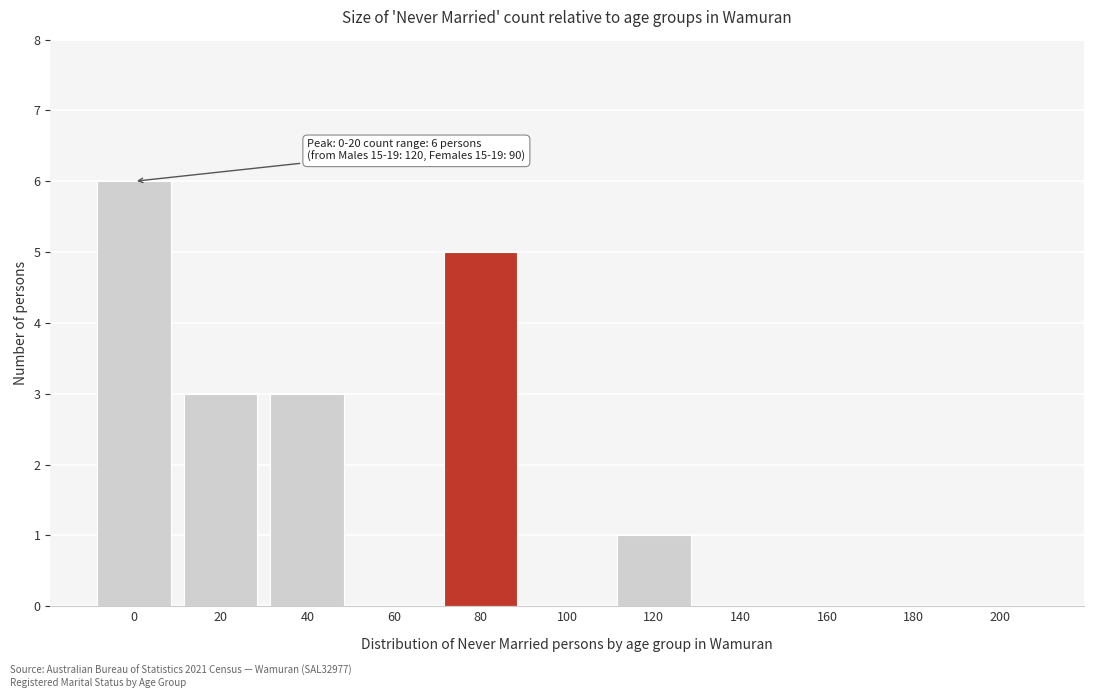

Reading right to left, transcribe all the data shown in this chart.

200=0	180=0	160=0	140=0	120=1	100=0	80=5	60=0	40=3	20=3	0=6